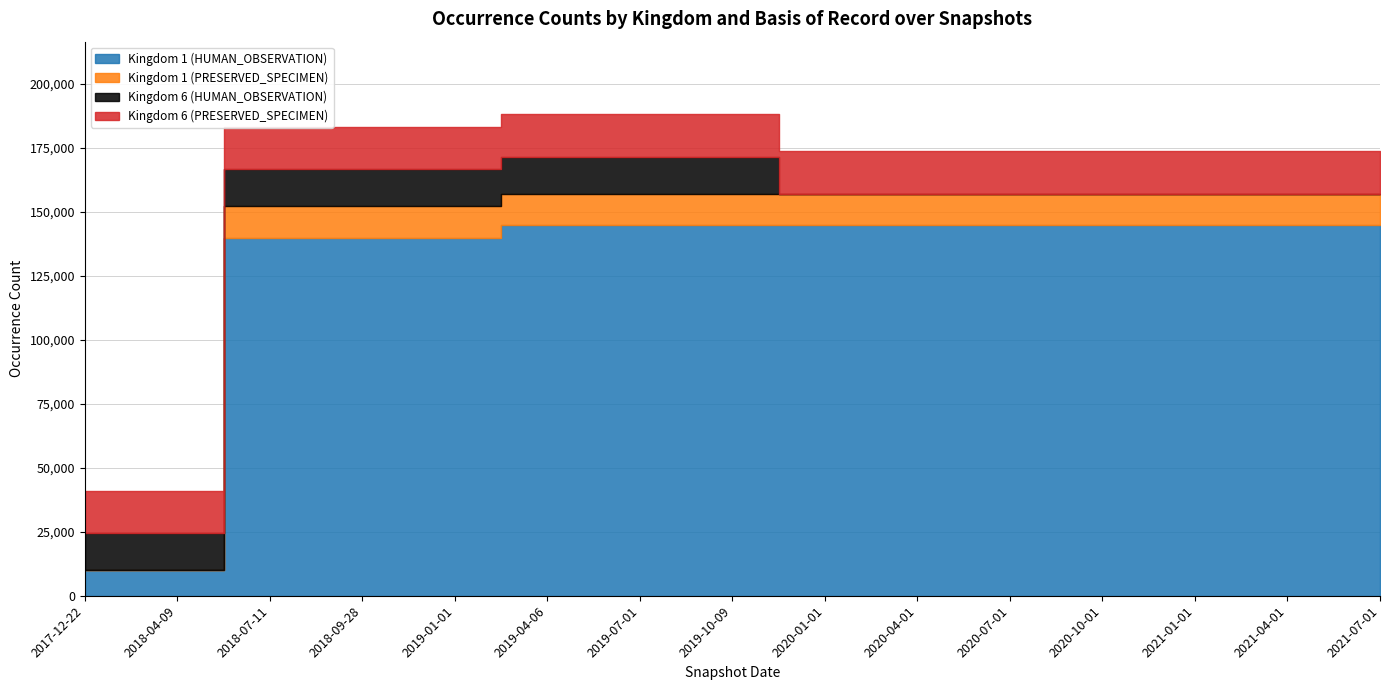

Which category has the highest value across all series?

2019-04-06